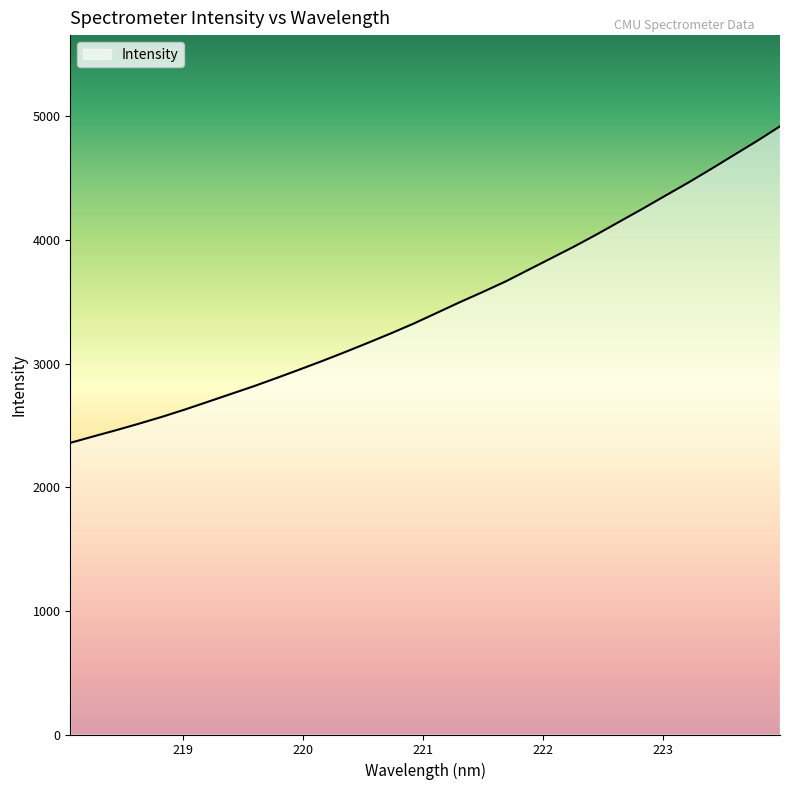

What is the greatest value displayed?

4920.2